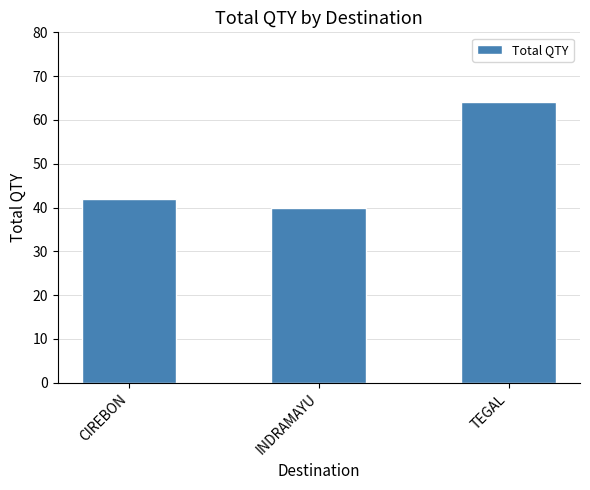

What is the smallest value displayed?

40